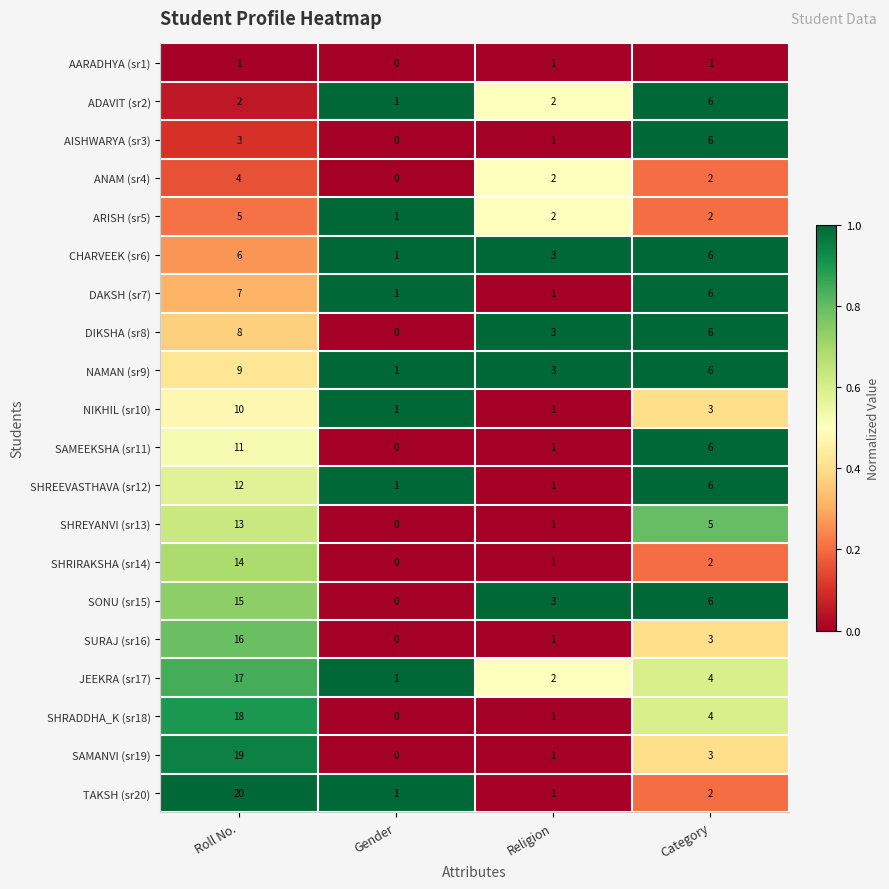

At which category does the chart reach its peak across all series?

Roll No.